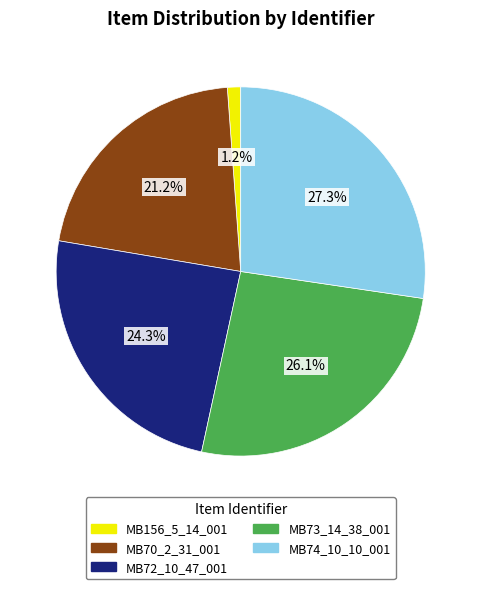

How much of the chart is everything except MB156_5_14_001?

98.8%